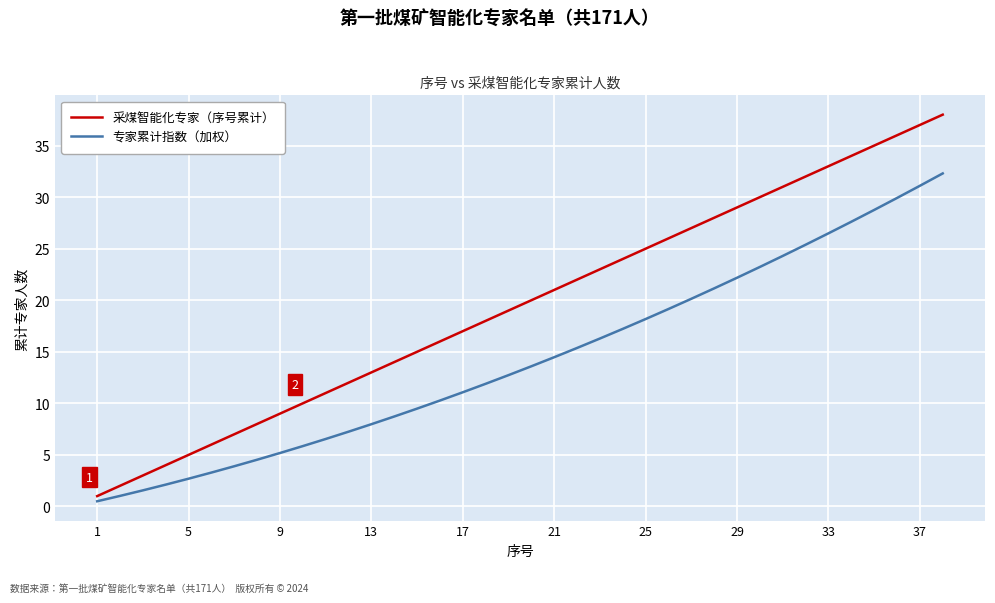

Does the chart have visible grid lines?

Yes